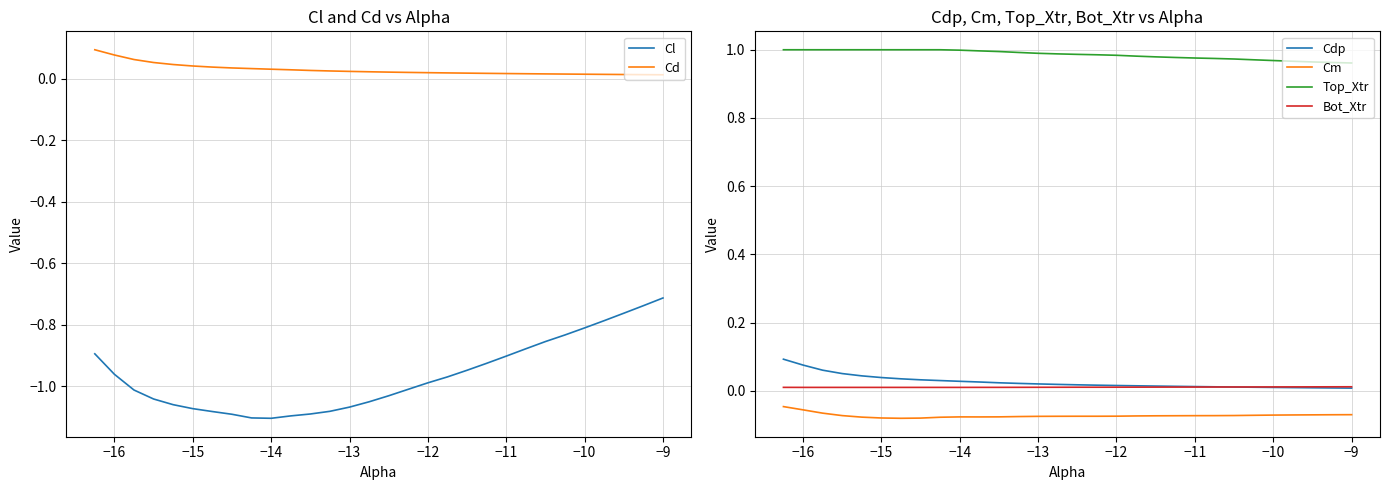

Is it true that Bot_Xtr equals 0.0 at −16?

True